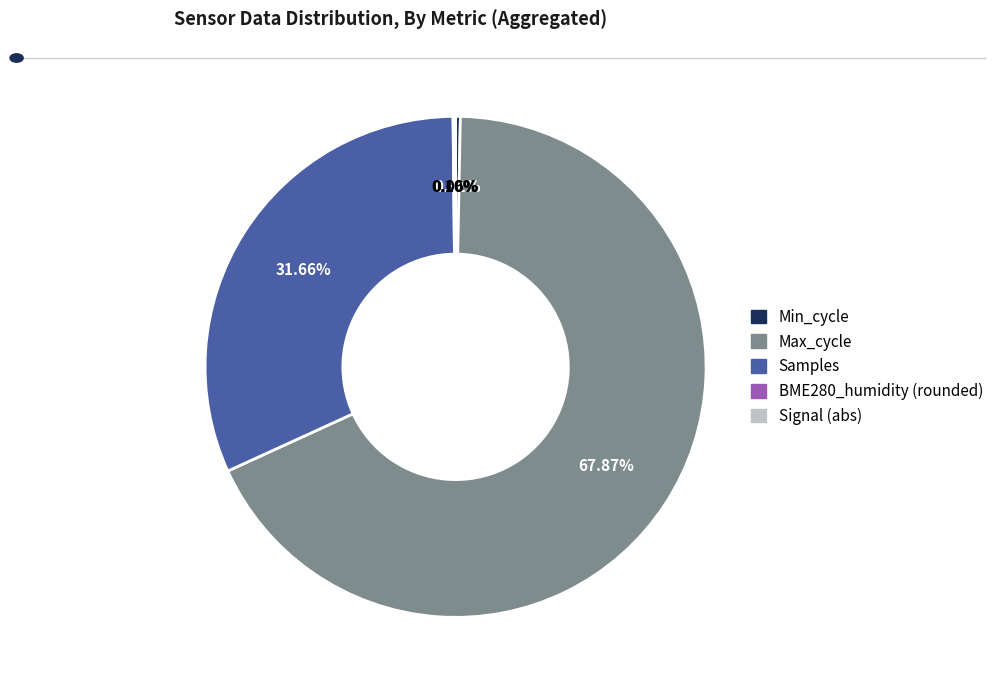

To the nearest percent, what is the average slice percentage?

20%